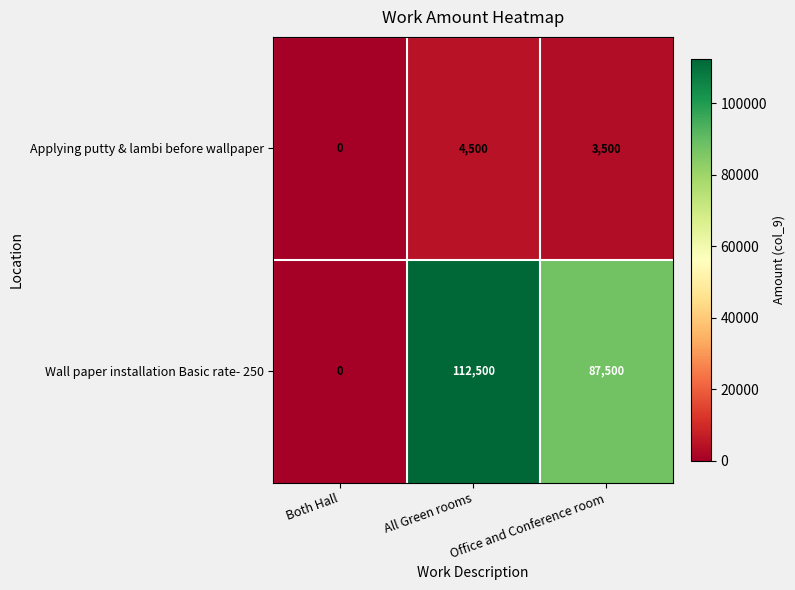

What is the maximum value shown in the chart?

112500